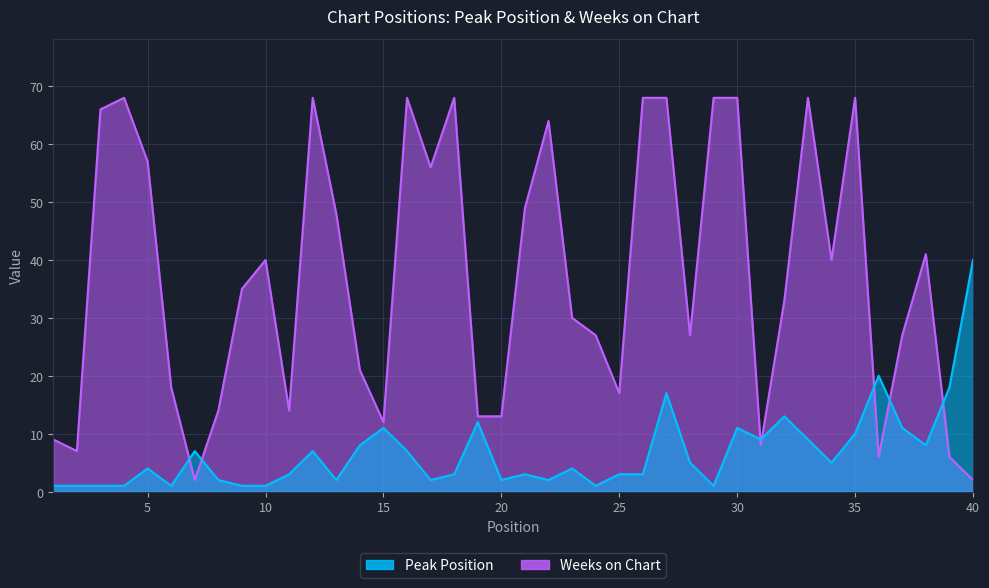

At which category is the sum across all series the highest?

27